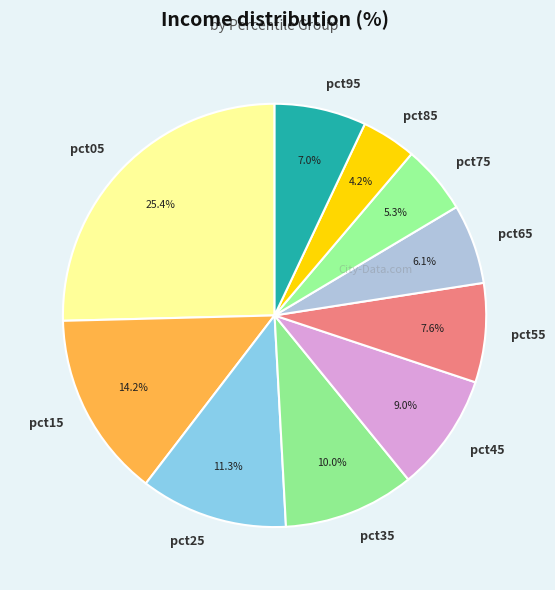

To the nearest percent, what percentage of the pie is pct45?

9%